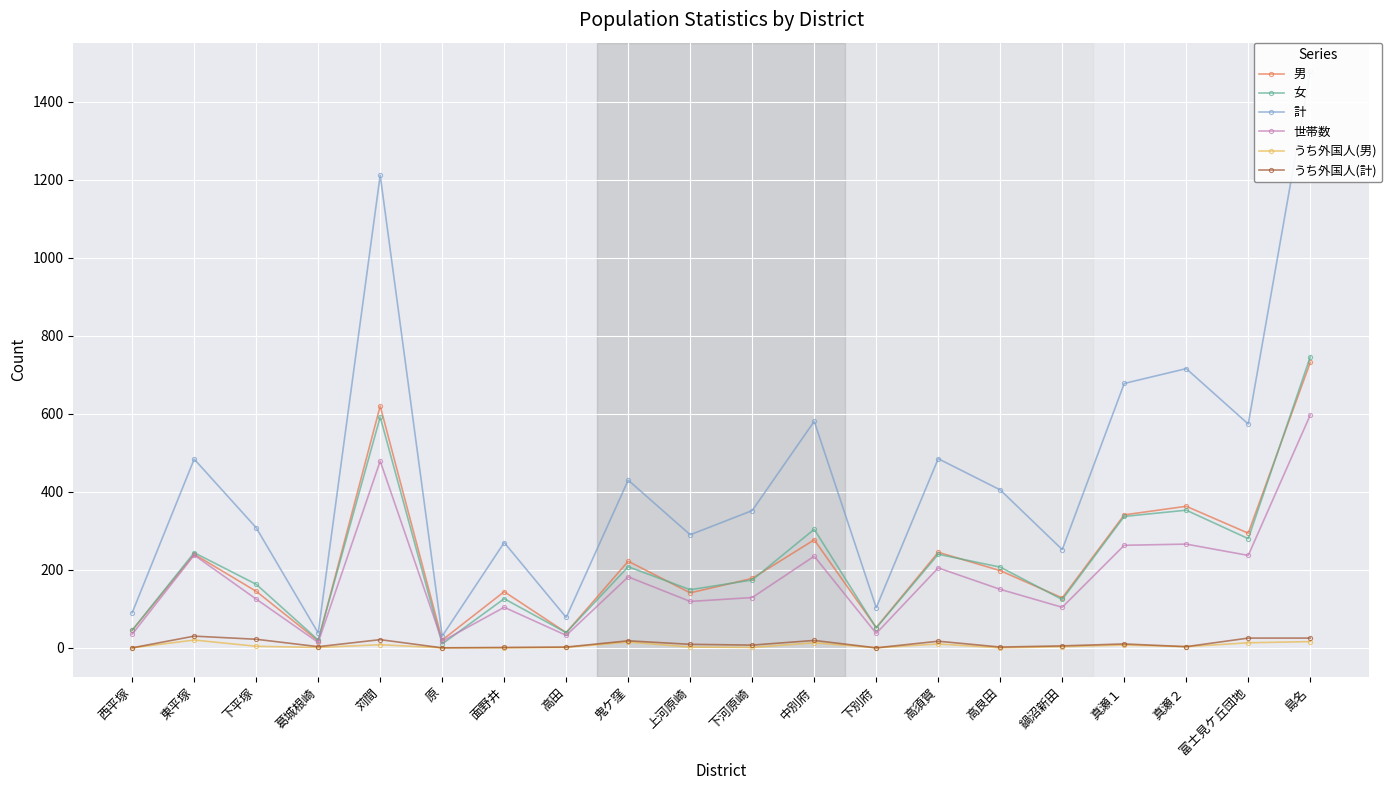

Where is the first local maximum for うち外国人(男)?

東平塚